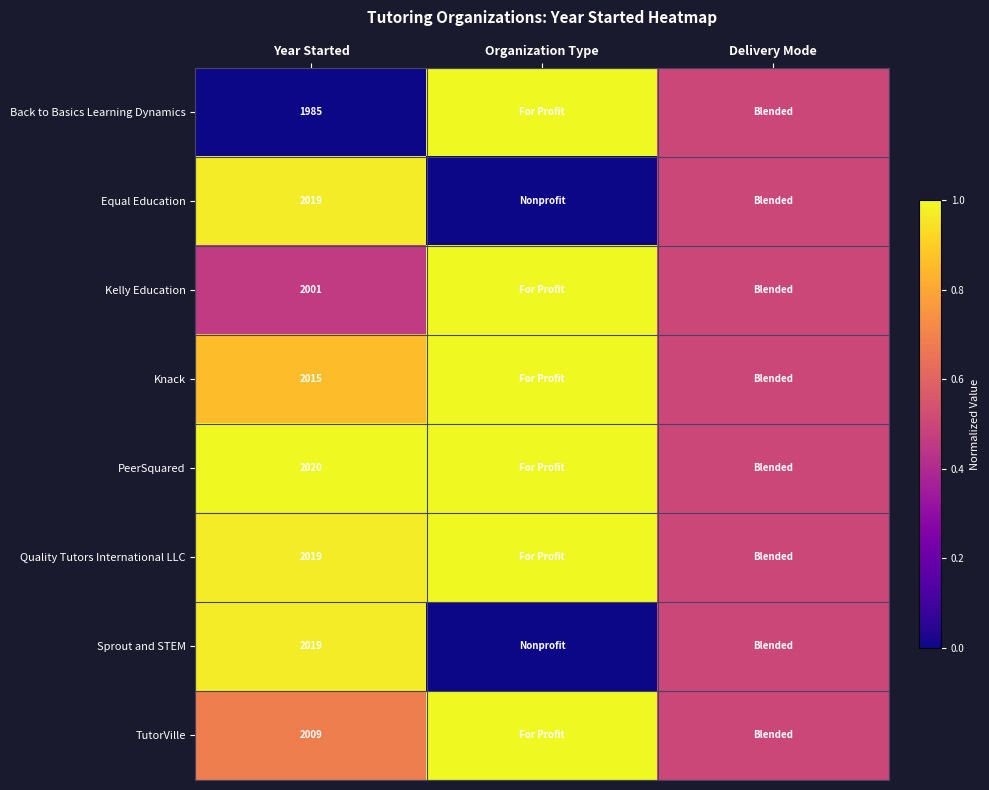

At how many categories does at least one series exceed 0?

3